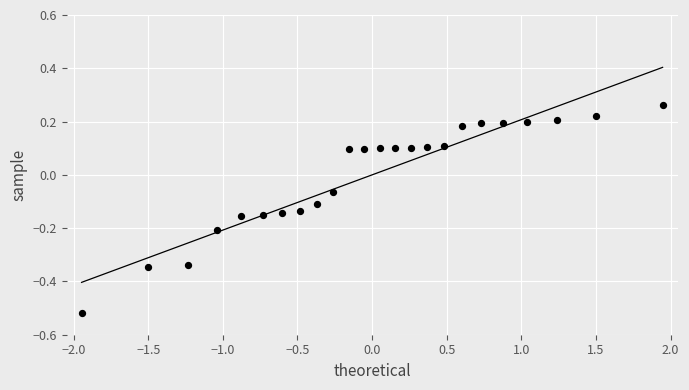

What is the range of Y values (max minus min)?

0.8